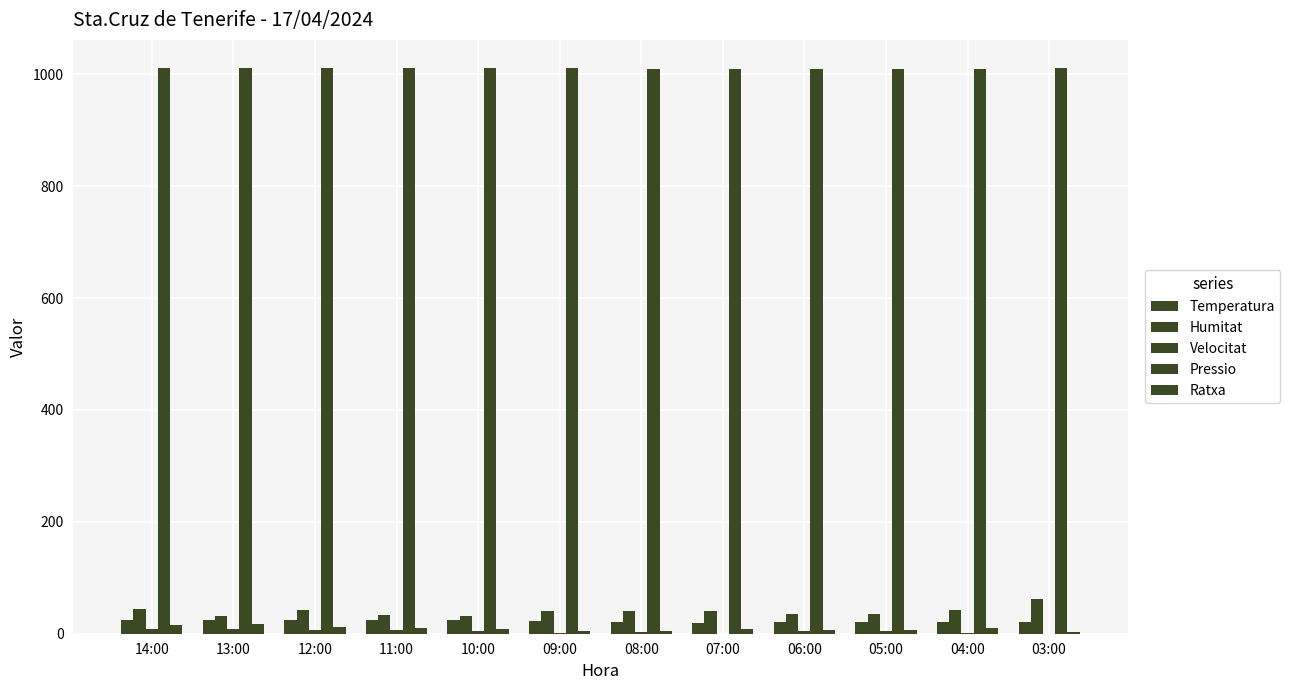

What is the value of the Pressio bar at the 7th from the left?

1010.4